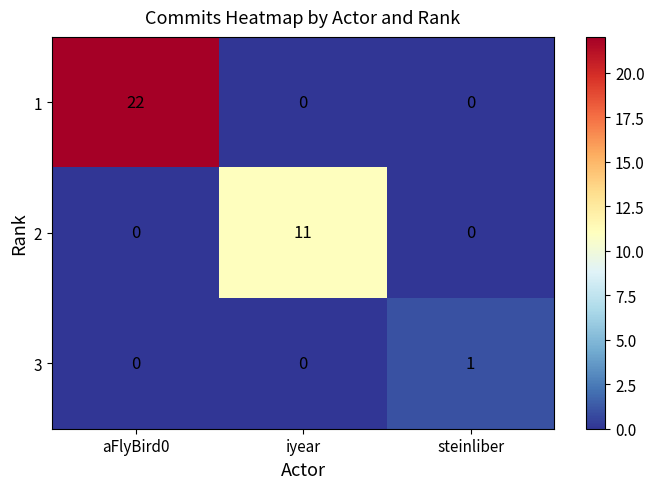

What is the greatest value displayed?

22